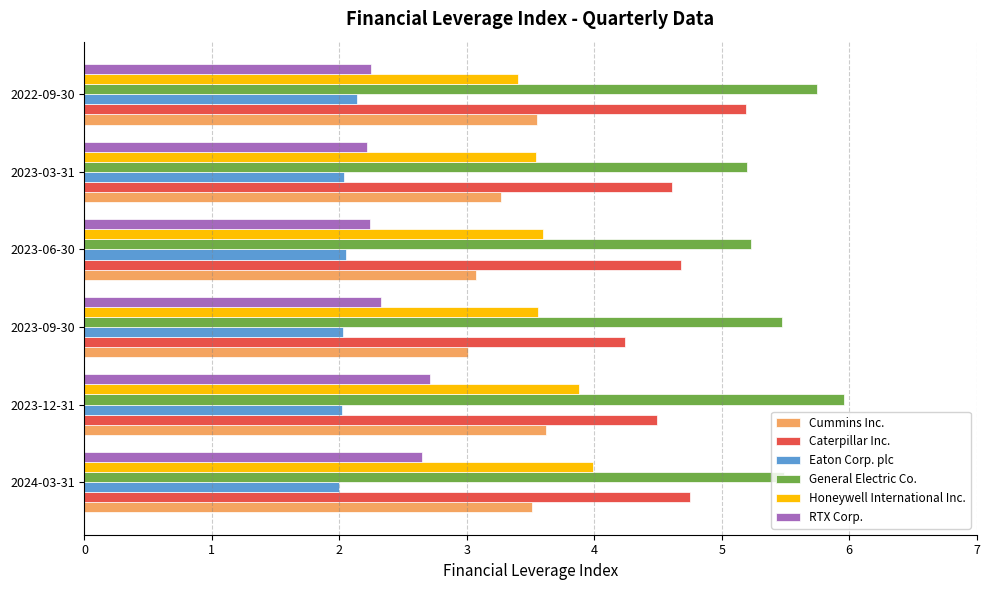

Is it true that RTX Corp. equals 1.4 at 2023-03-31?

False